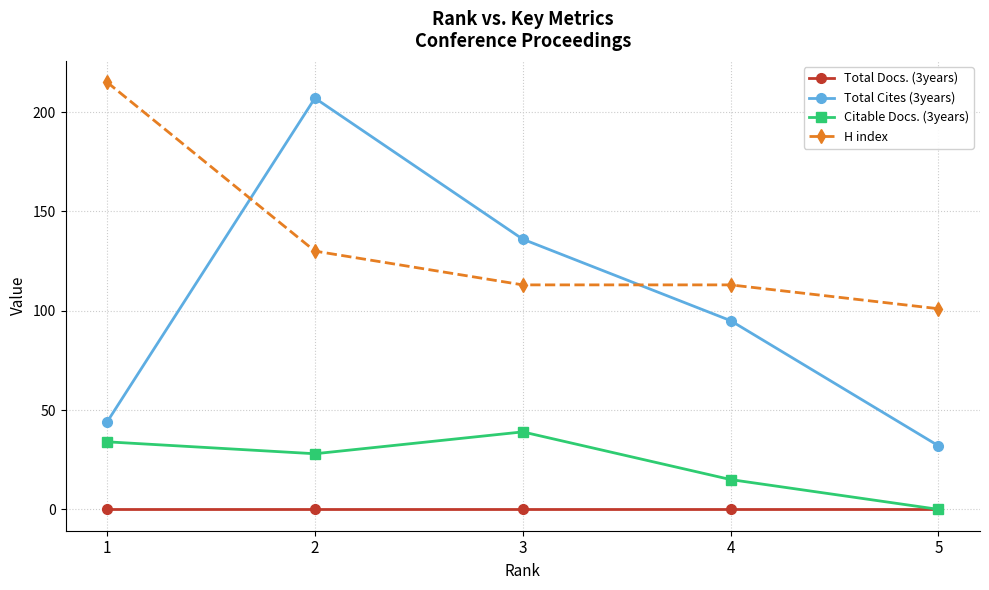

Which series has the largest total across all categories?

H index